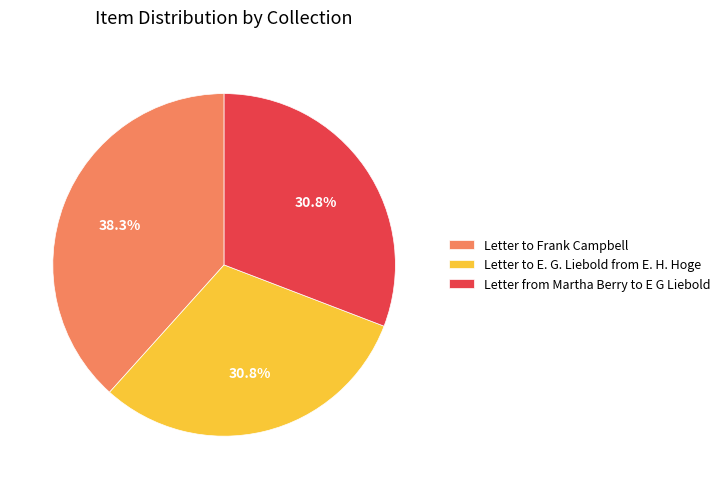

Which category has the biggest portion of the pie?

Letter to Frank Campbell